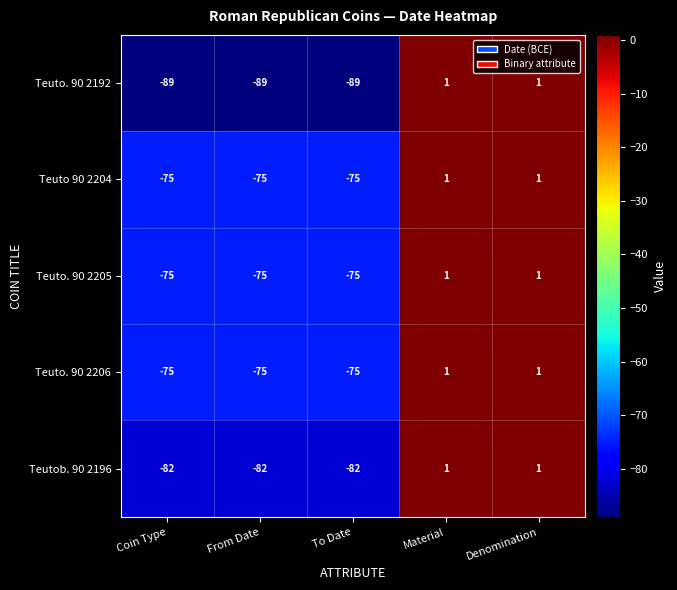

What is the total value across all series at To Date?

-396